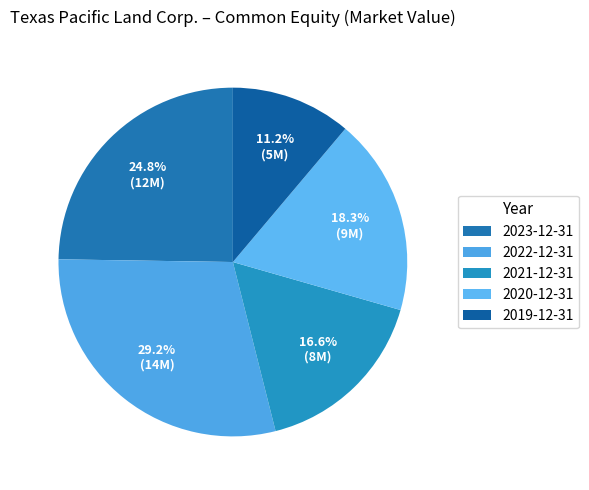

What percentage is the 2022-12-31 slice, to the nearest percent?

29%